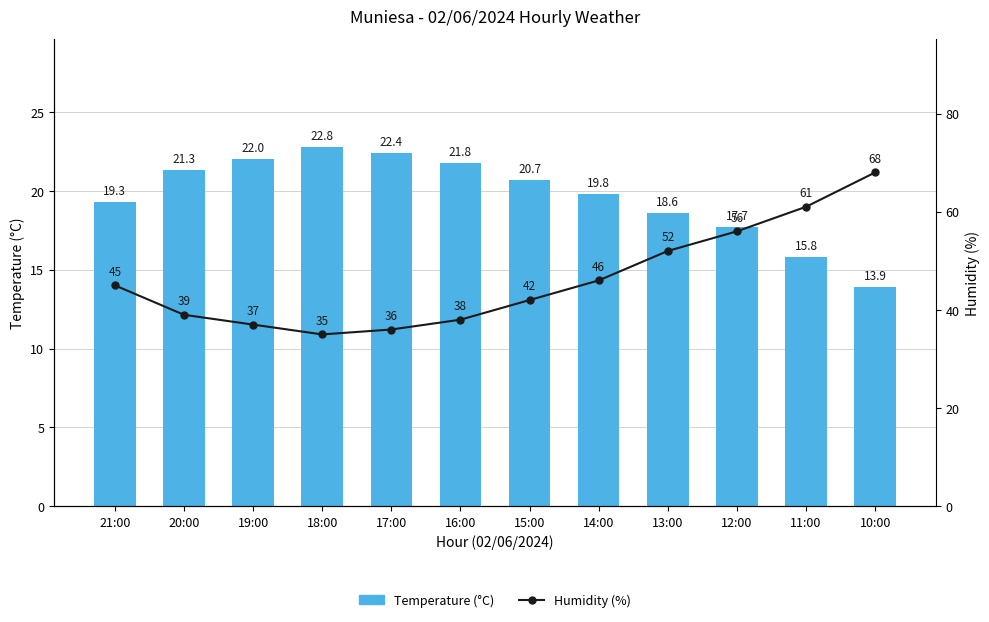

Reading left to right, extract all data points from this chart.

Temperature (°C): 19.3	21.3	22.0	22.8	22.4	21.8	20.7	19.8	18.6	17.7	15.8	13.9
Humidity (%): 45.0	39.0	37.0	35.0	36.0	38.0	42.0	46.0	52.0	56.0	61.0	68.0